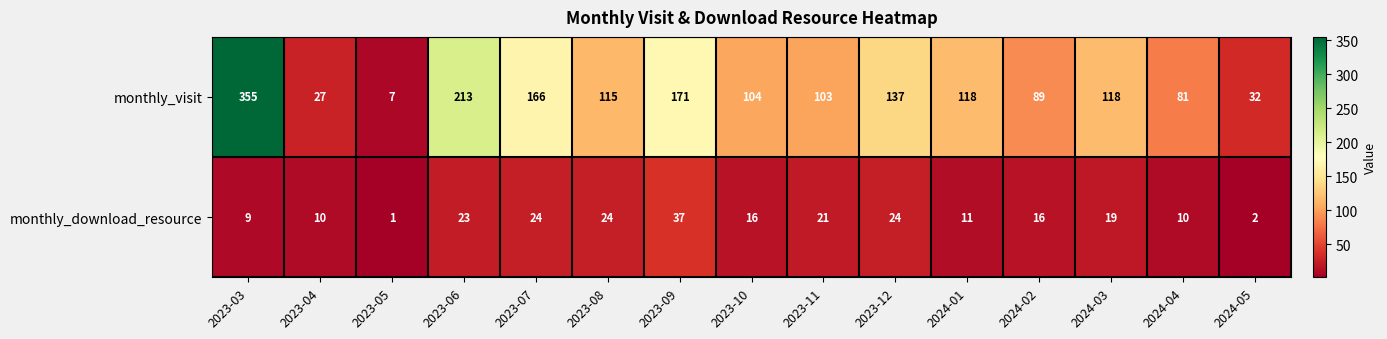

Rank the series by their maximum value, from lowest to highest.

monthly_download_resource, monthly_visit